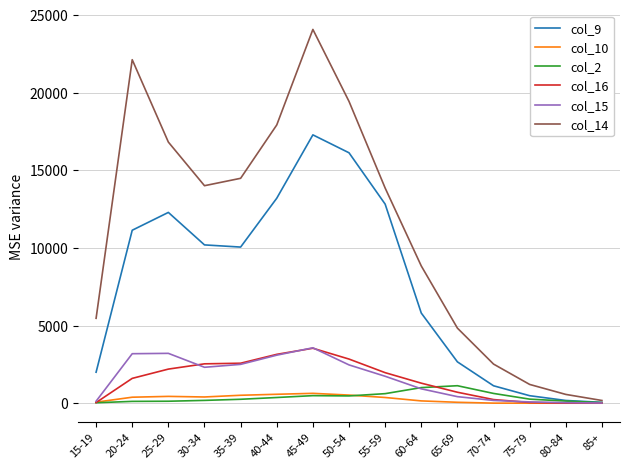

At 30-34, list the series in order from smallest to largest.

col_2, col_10, col_15, col_16, col_9, col_14